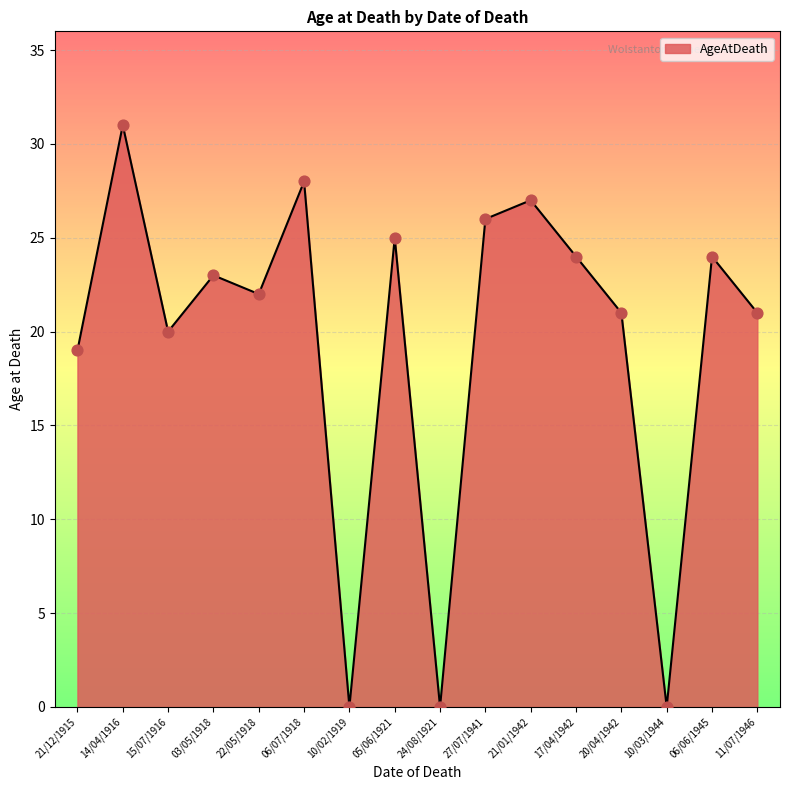

What is the change in value from 14/04/1916 to 11/07/1946?

-10